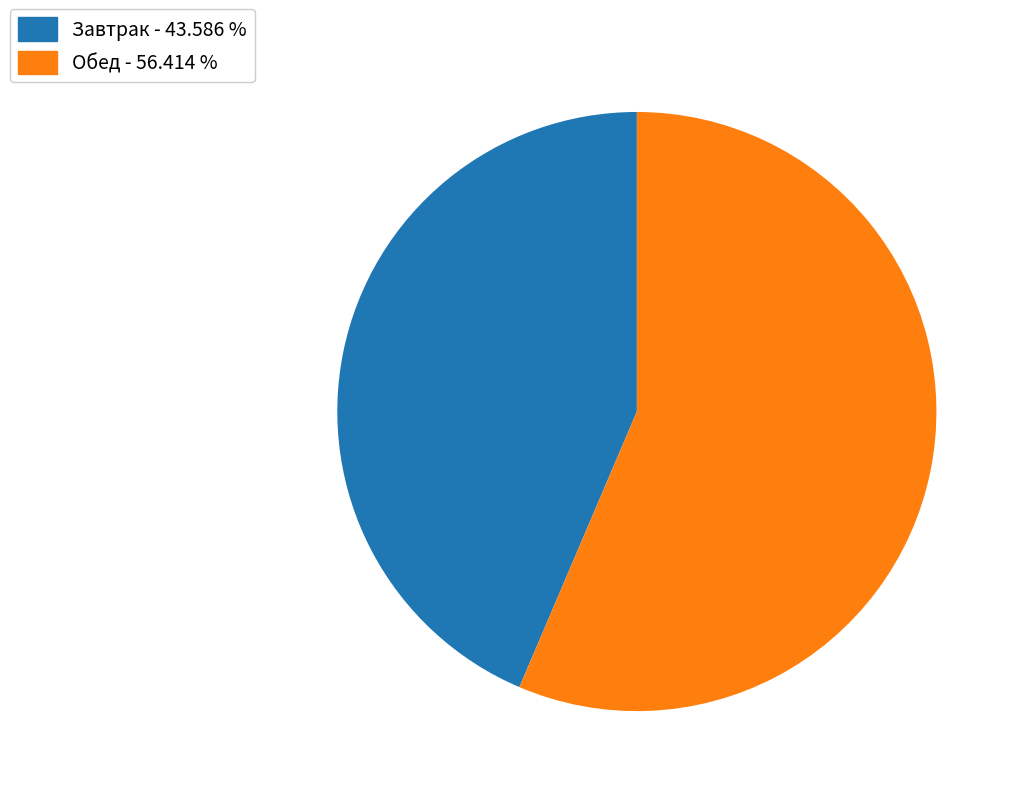

How many slices are in this pie chart?

2